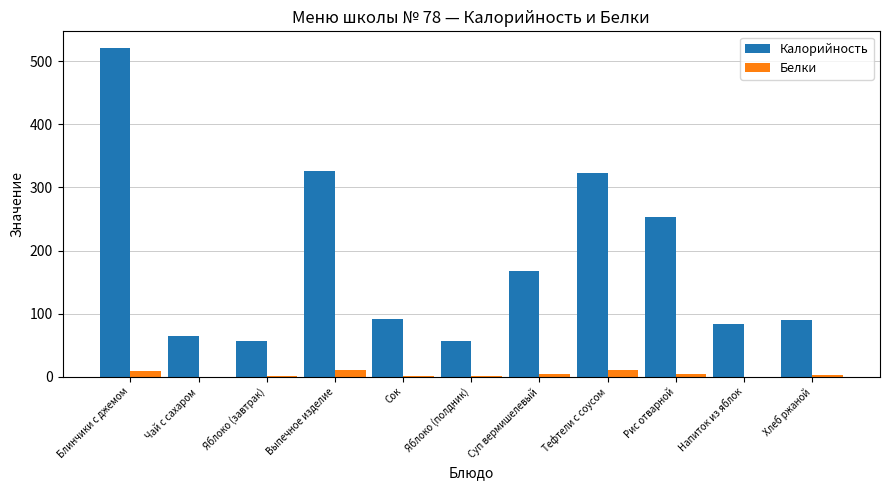

What is the average value of the Калорийность series?

184.9